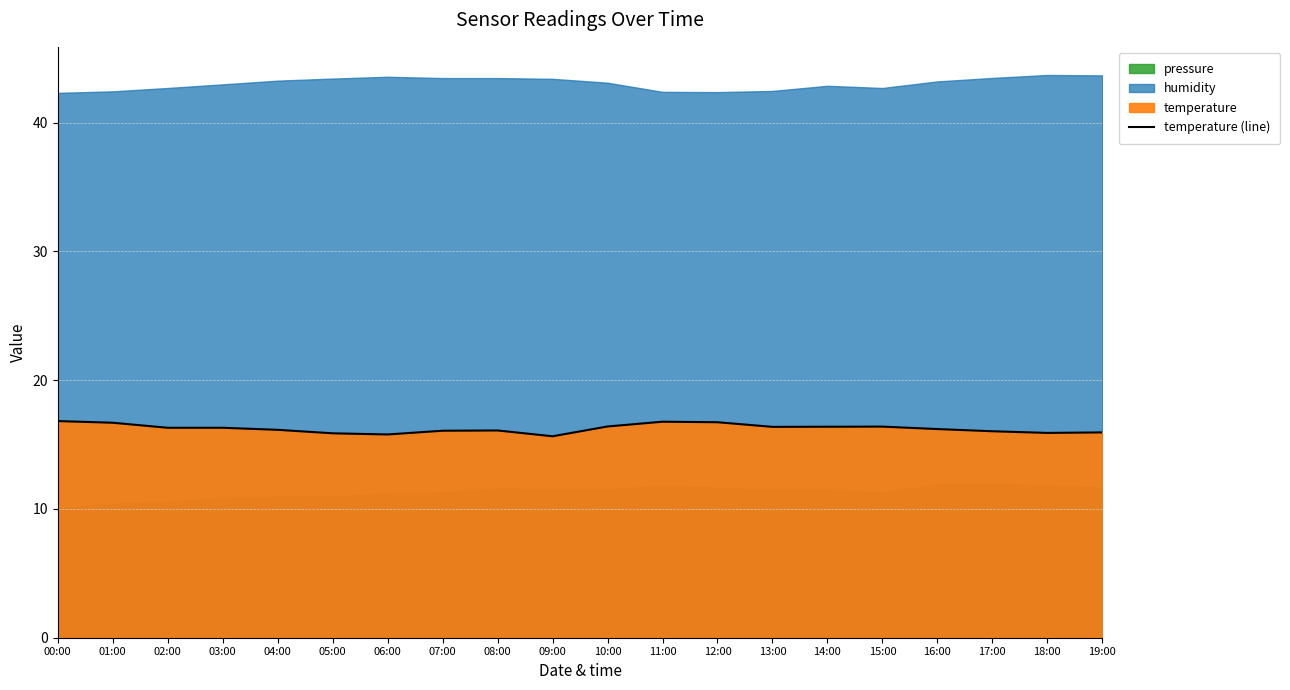

How many interior local peaks (higher than both neighbors) does the data have?

3